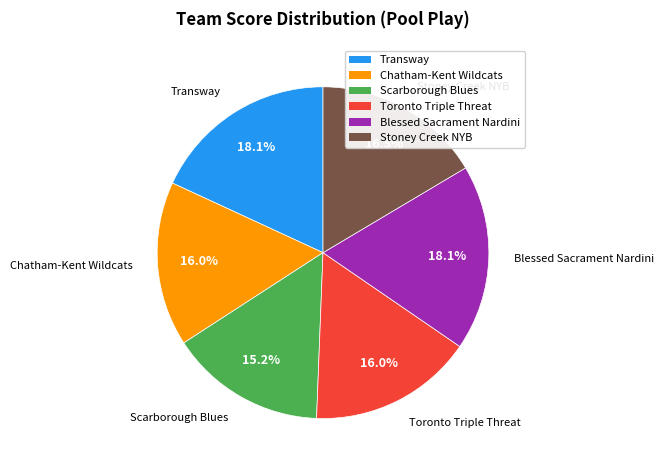

To the nearest percent, what is the difference between the largest and smallest slice percentages?

3%